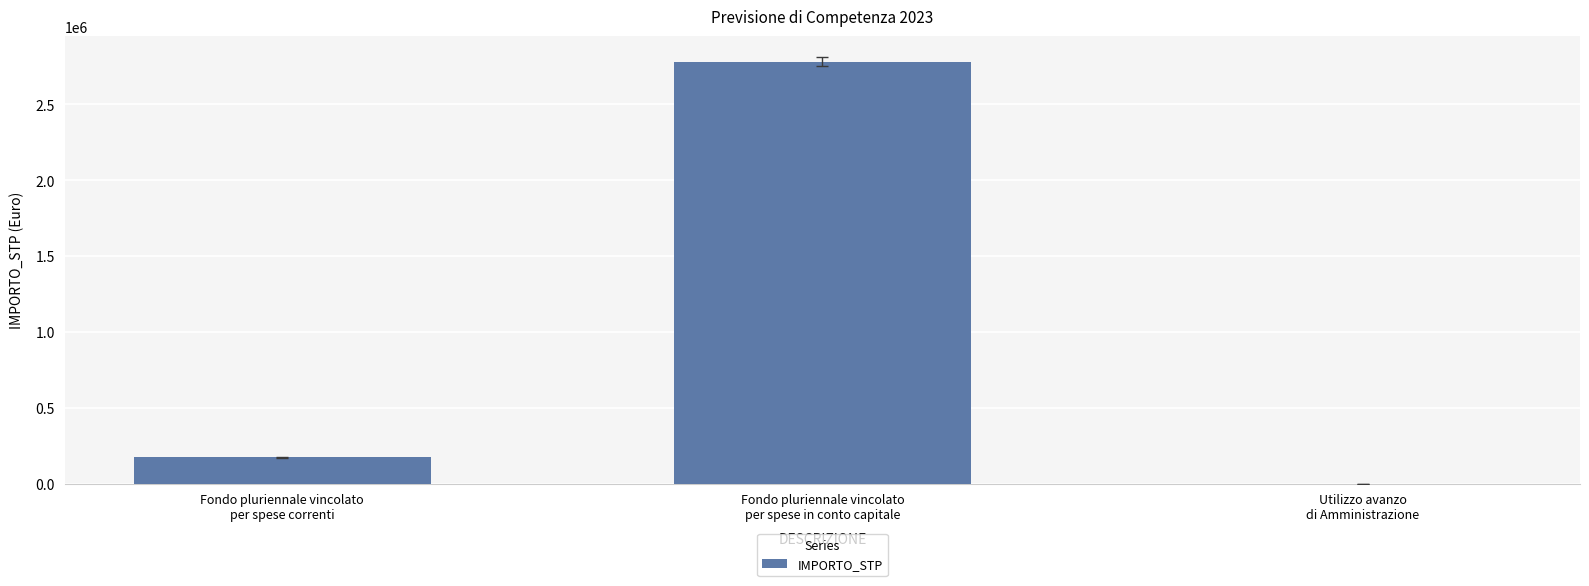

At which label does the data first exceed 174542?

Fondo pluriennale vincolato
per spese correnti